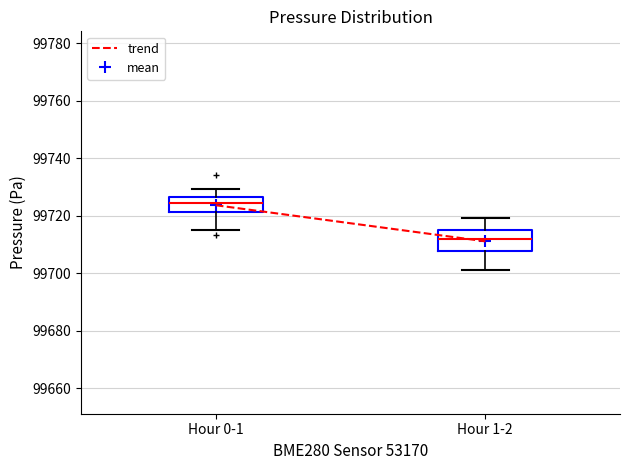

Comparing the boxes themselves (not the whiskers), which one is the tallest?

Hour 1-2